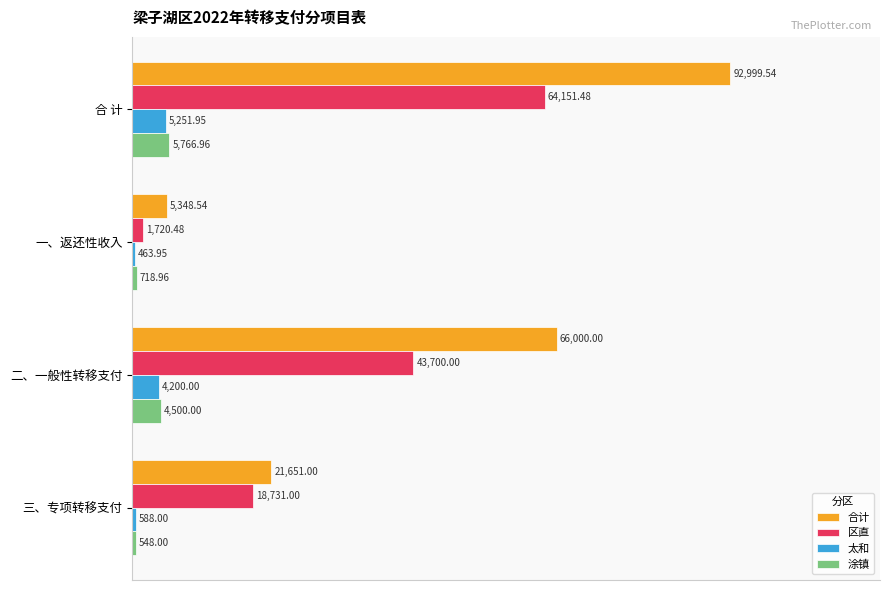

Which series has the widest spread of values?

合计